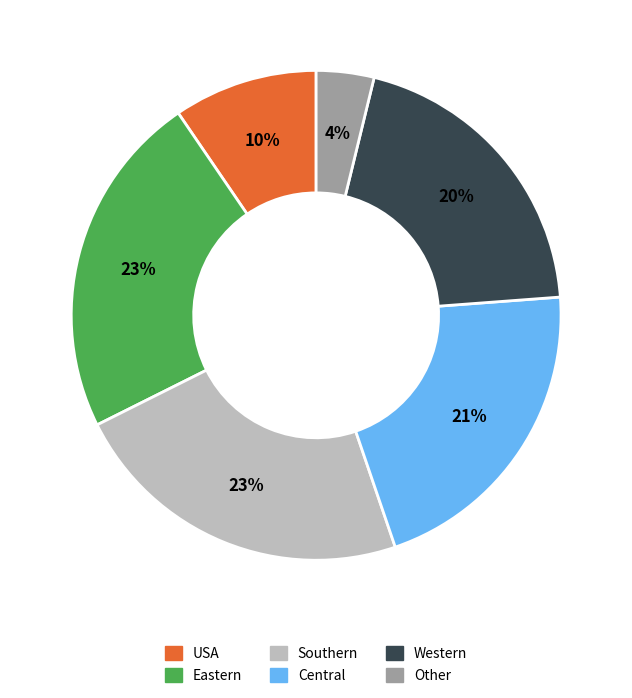

What is the ratio of the value at Other to the value at Central?

0.2